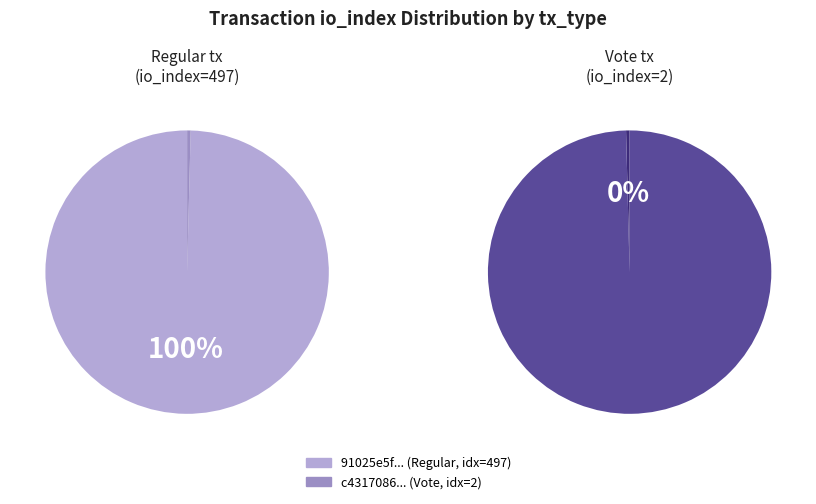

How many segments does this pie chart have?

2